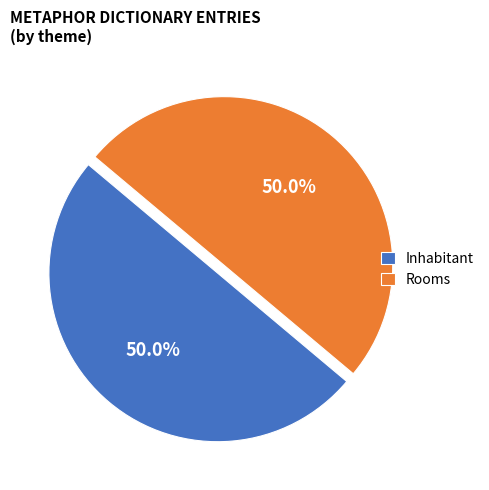

What is the ratio of the value at Inhabitant to the value at Rooms?

1.0